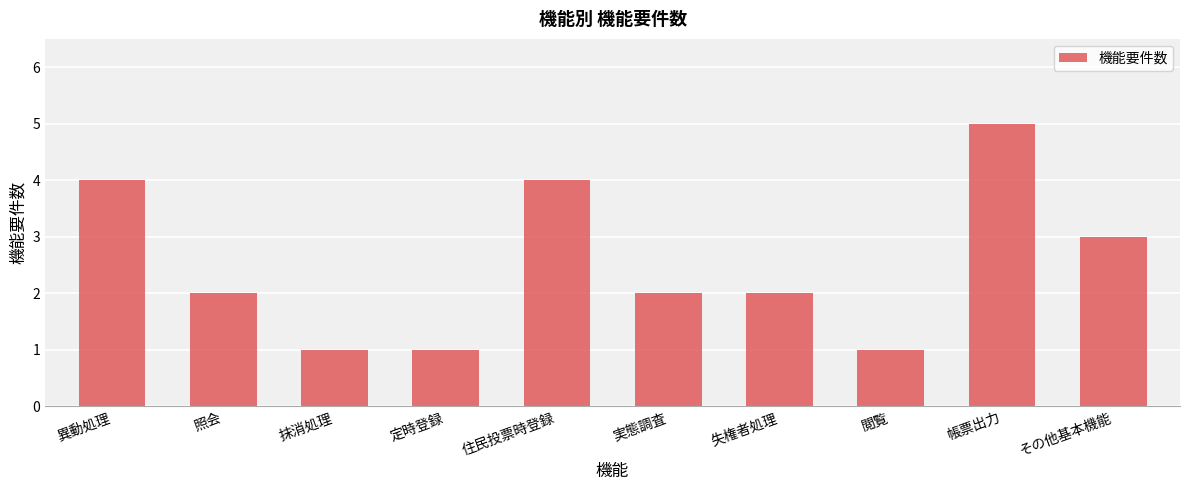

What is the difference between the maximum and minimum values?

4